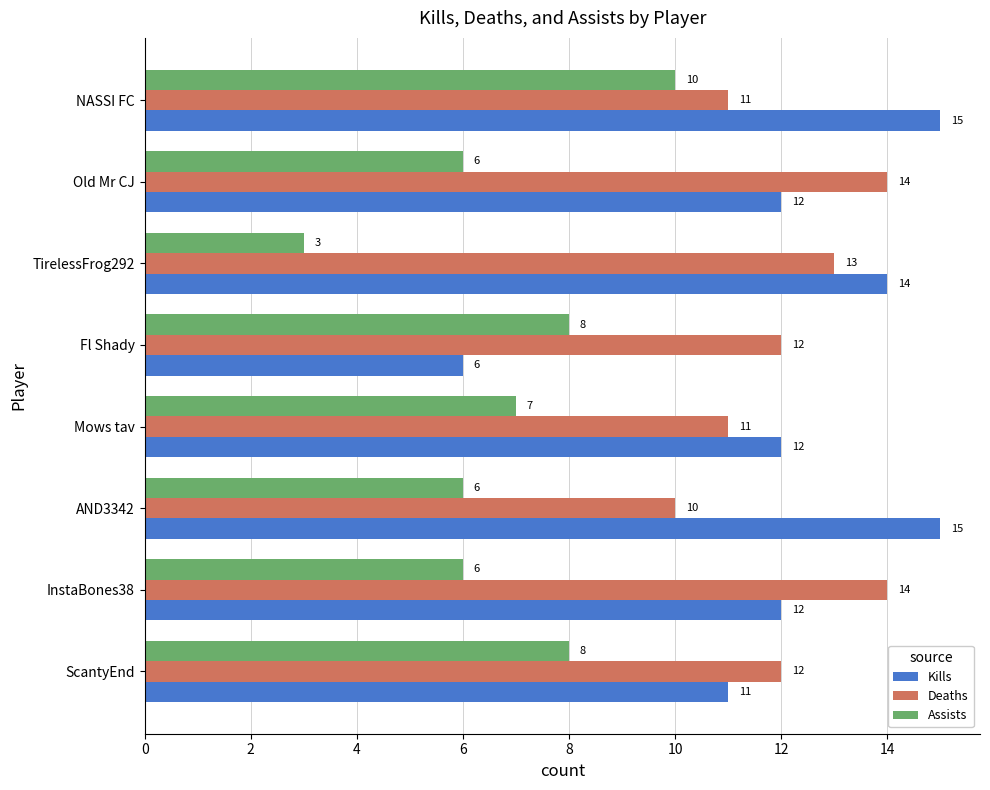

Which series has the widest spread of values?

Kills